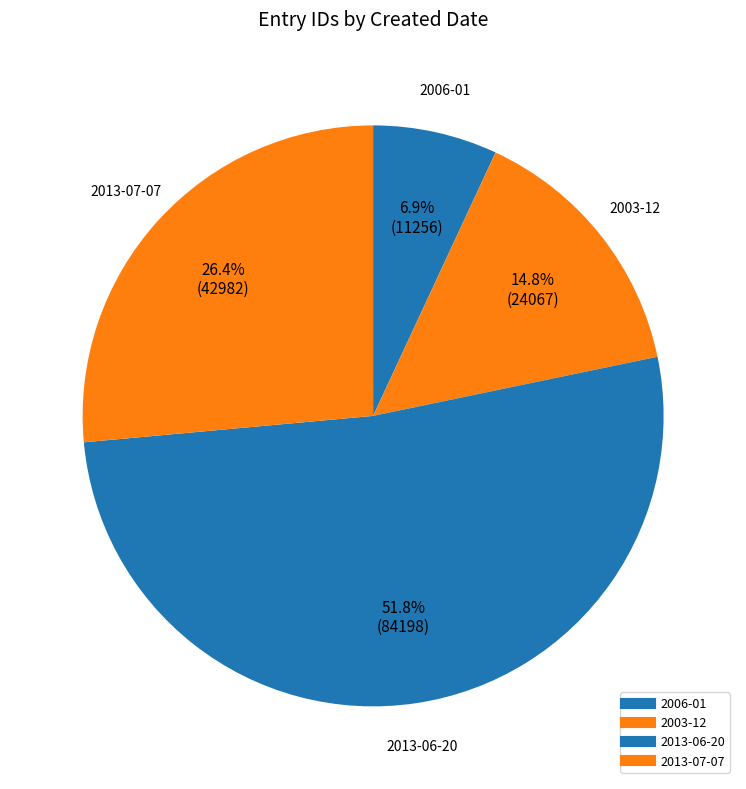

Count the number of slices in the pie.

4